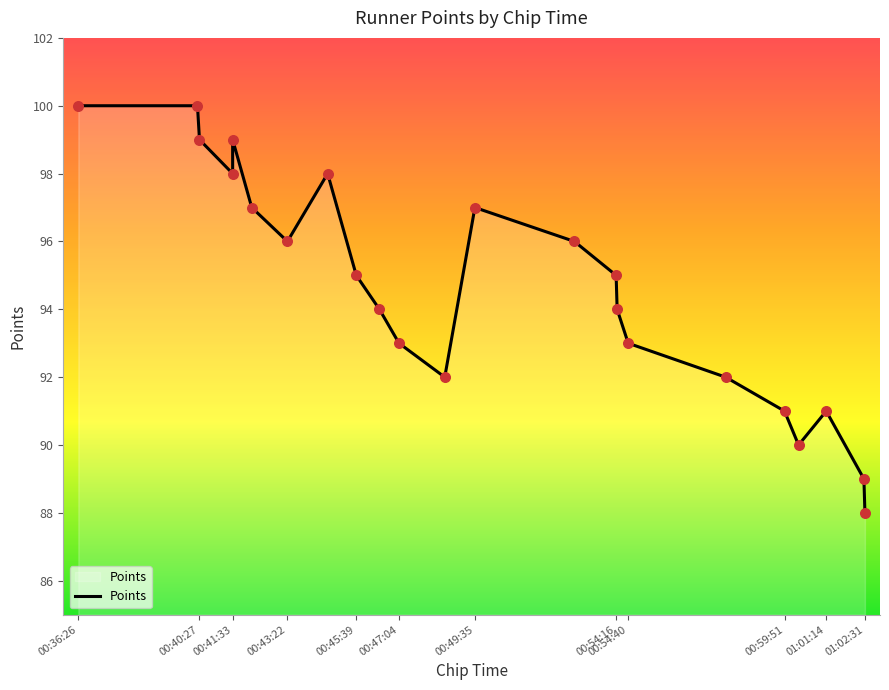

Which has a higher value, 00:43:22 or 00:36:26?

00:36:26